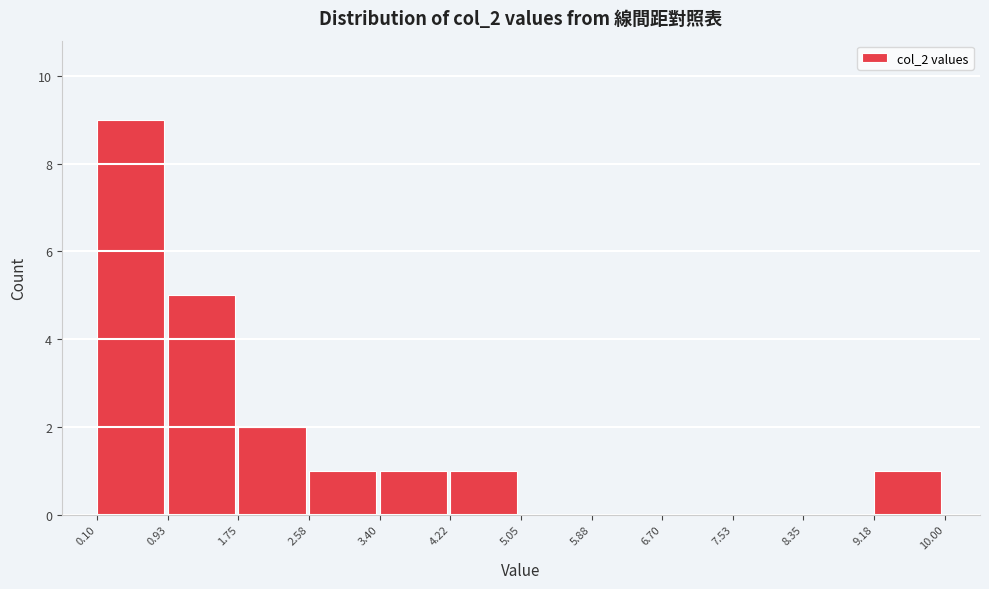

Reading left to right, transcribe this chart: for each bar, give the range it covers on the x-axis and its height. The values are not printed on the chart, so give them approximately, as read against the axis.

0.10 to 0.93: 9
0.93 to 1.75: 5
1.75 to 2.58: 2
2.58 to 3.40: 1
3.40 to 4.22: 1
4.22 to 5.05: 1
5.05 to 5.88: 0
5.88 to 6.70: 0
6.70 to 7.53: 0
7.53 to 8.35: 0
8.35 to 9.18: 0
9.18 to 10.00: 1